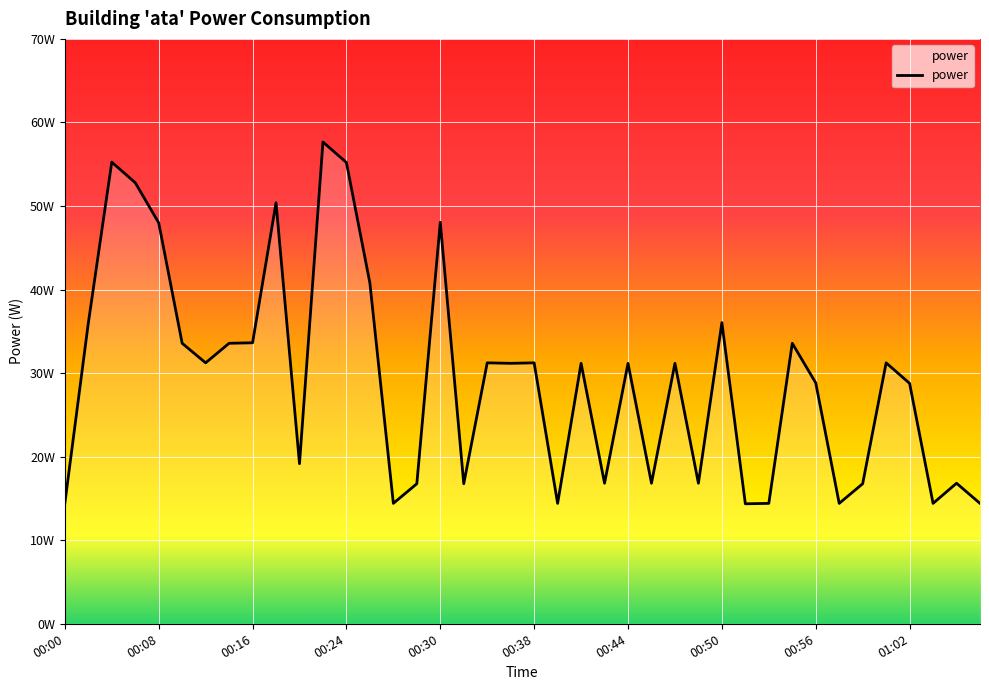

Which category has the lowest value across all series?

00:51